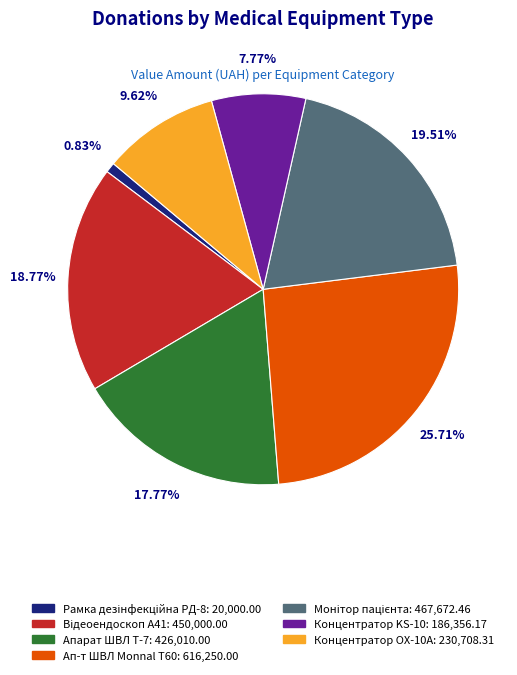

Is there a majority slice in this chart?

No